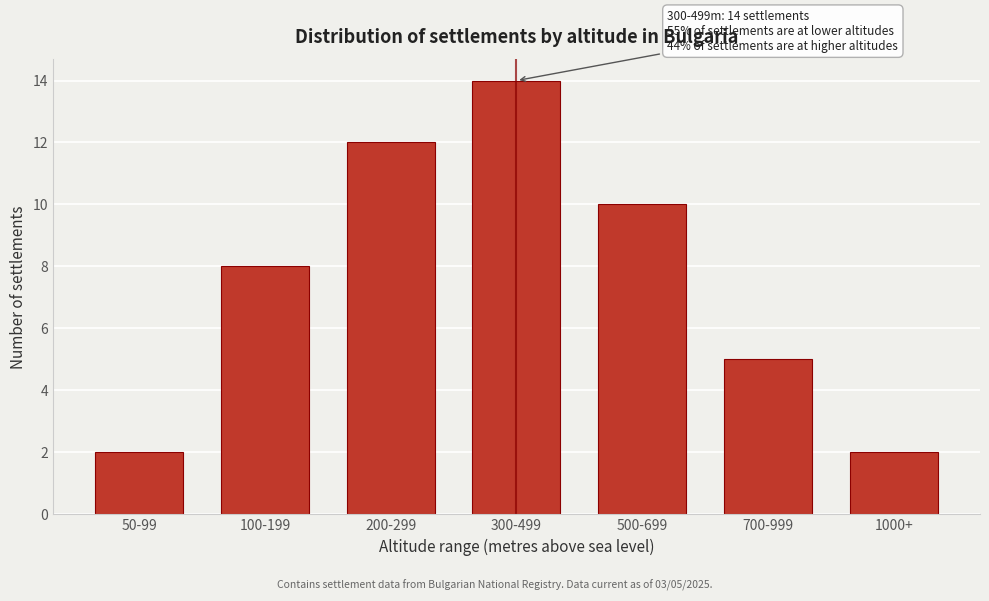

Reading left to right, list all the values displayed in this chart.

50-99=2	100-199=8	200-299=12	300-499=14	500-699=10	700-999=5	1000+=2